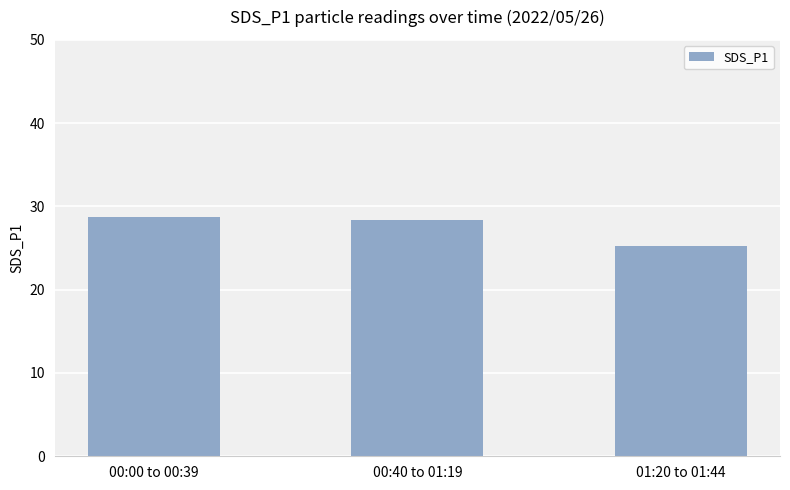

Read the value at 00:40 to 01:19.

28.4